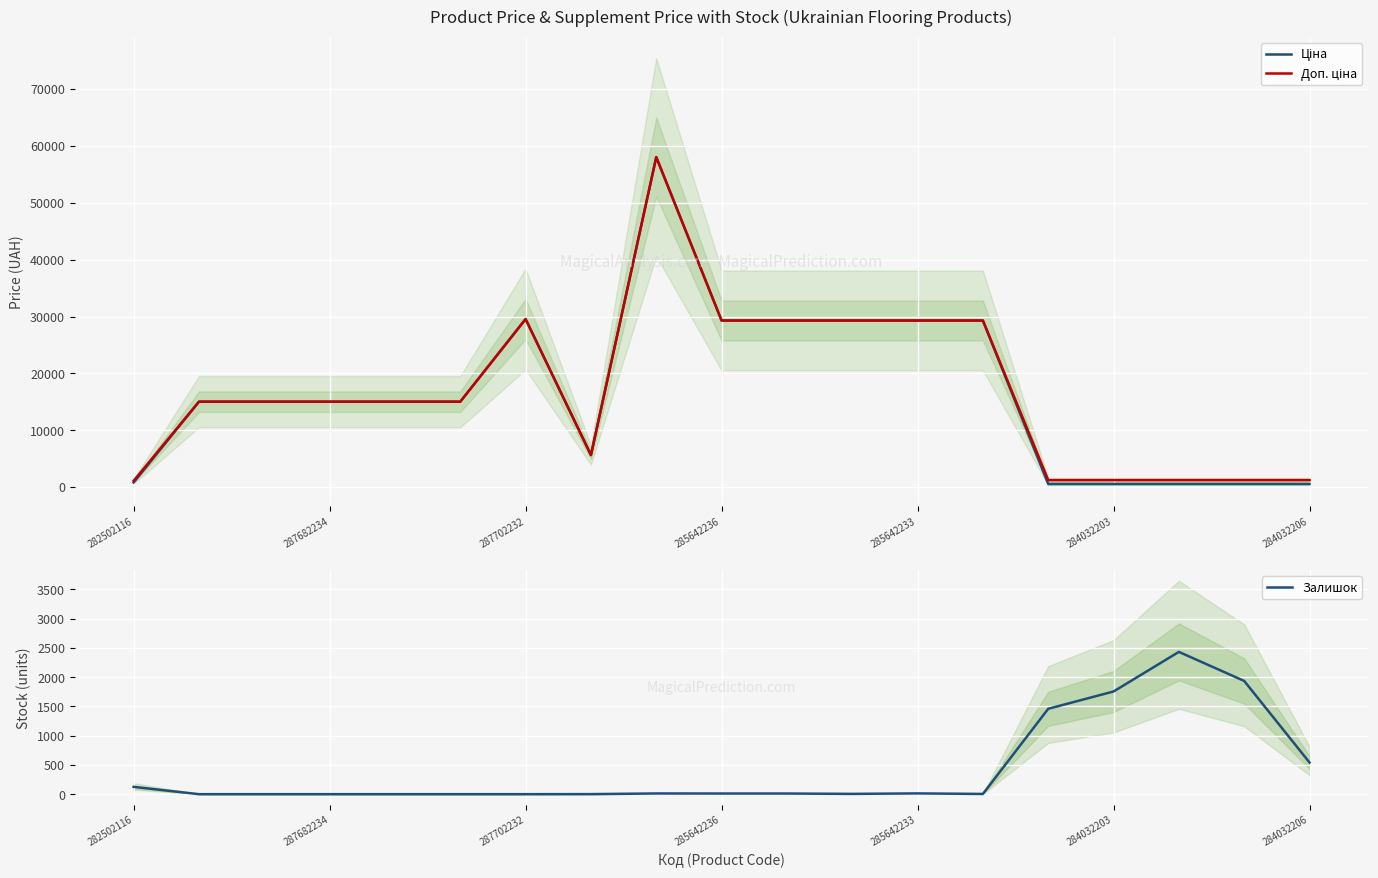

List the series in order of their peak value, lowest first.

Залишок, Ціна, Доп. ціна